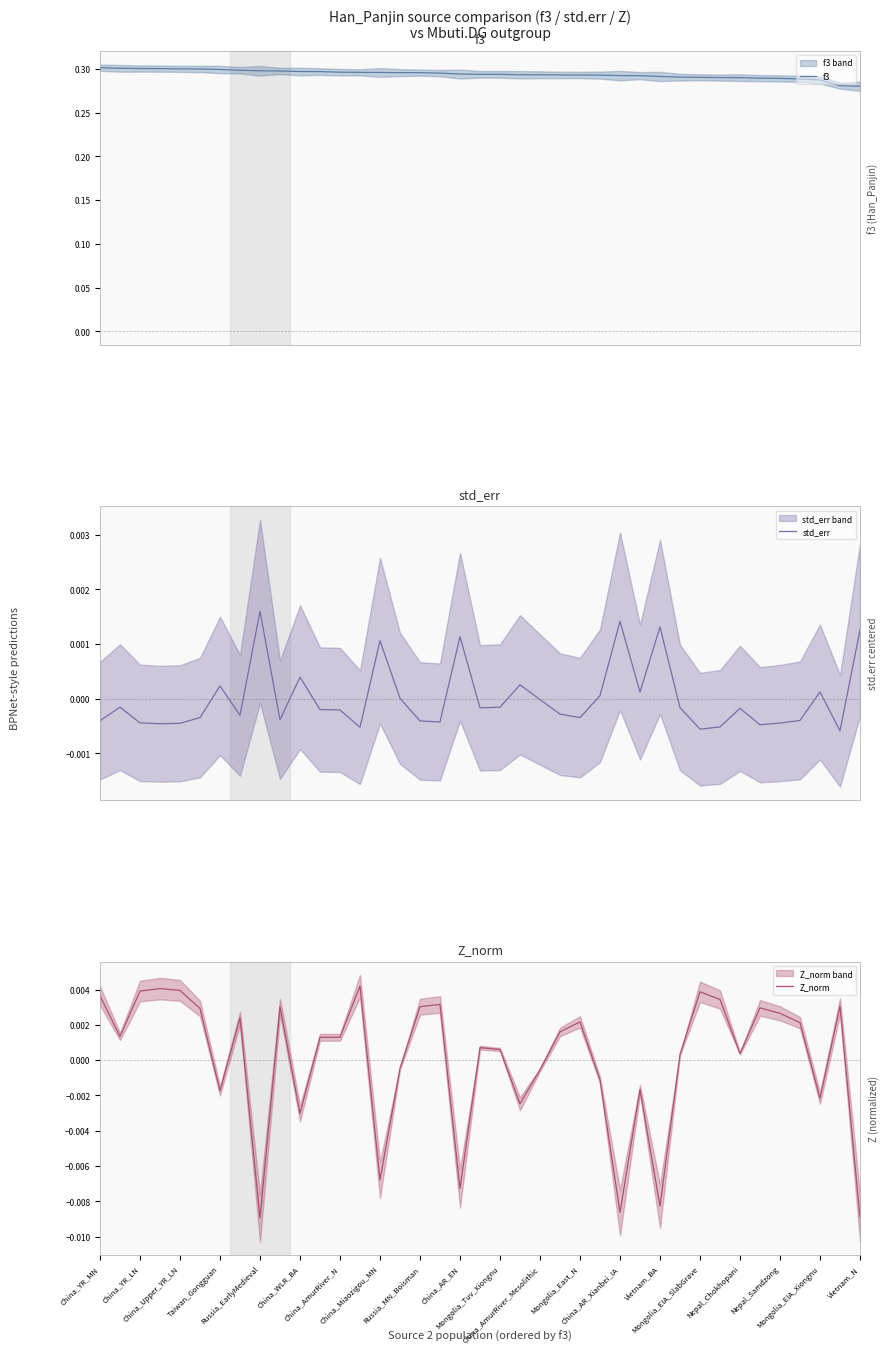

At how many categories does at least one series exceed 0?

39